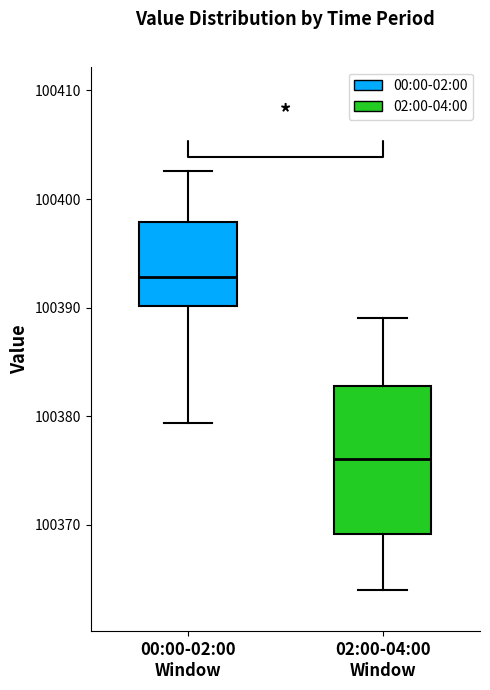

Reading left to right, transcribe this box plot: for each box, give where its median line is, the range the box spans, and where its two whiskers end, as read against the y-axis. The values are not printed on the chart, so give them approximately, as read against the axis.

00:00-02:00 Window: median 100393, box 100390 to 100398, whiskers 100379 to 100403
02:00-04:00 Window: median 100376, box 100369 to 100383, whiskers 100364 to 100389